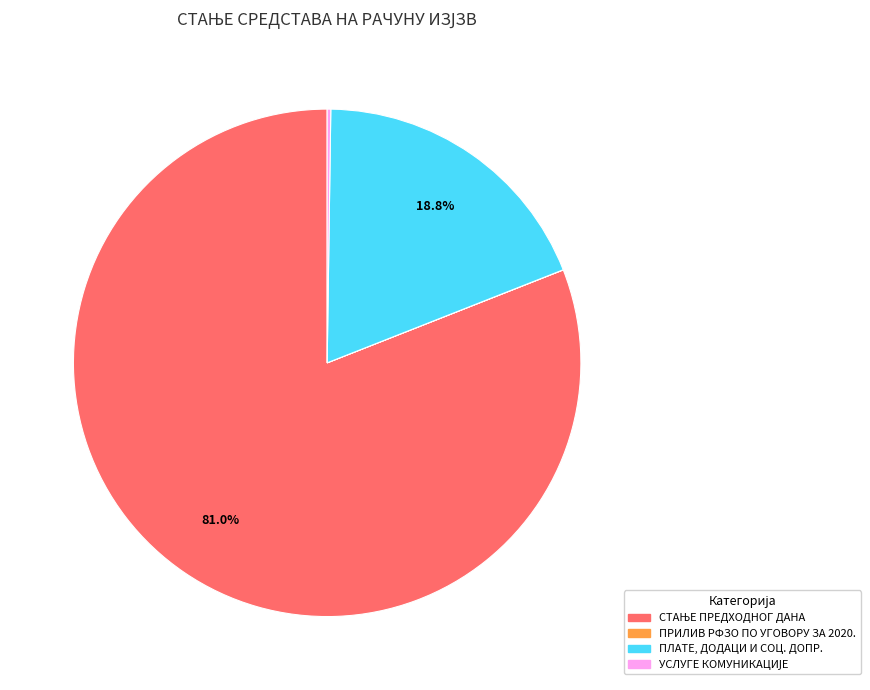

Does any single category account for the majority?

Yes